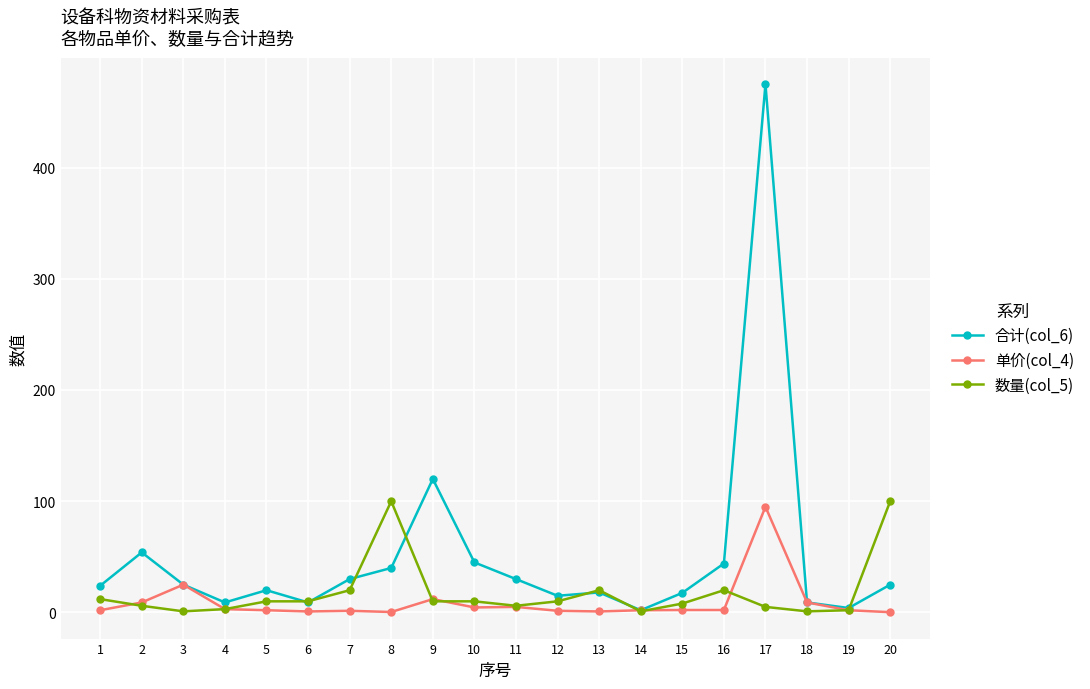

What is the average value of the 数量(col_5) series?

17.8